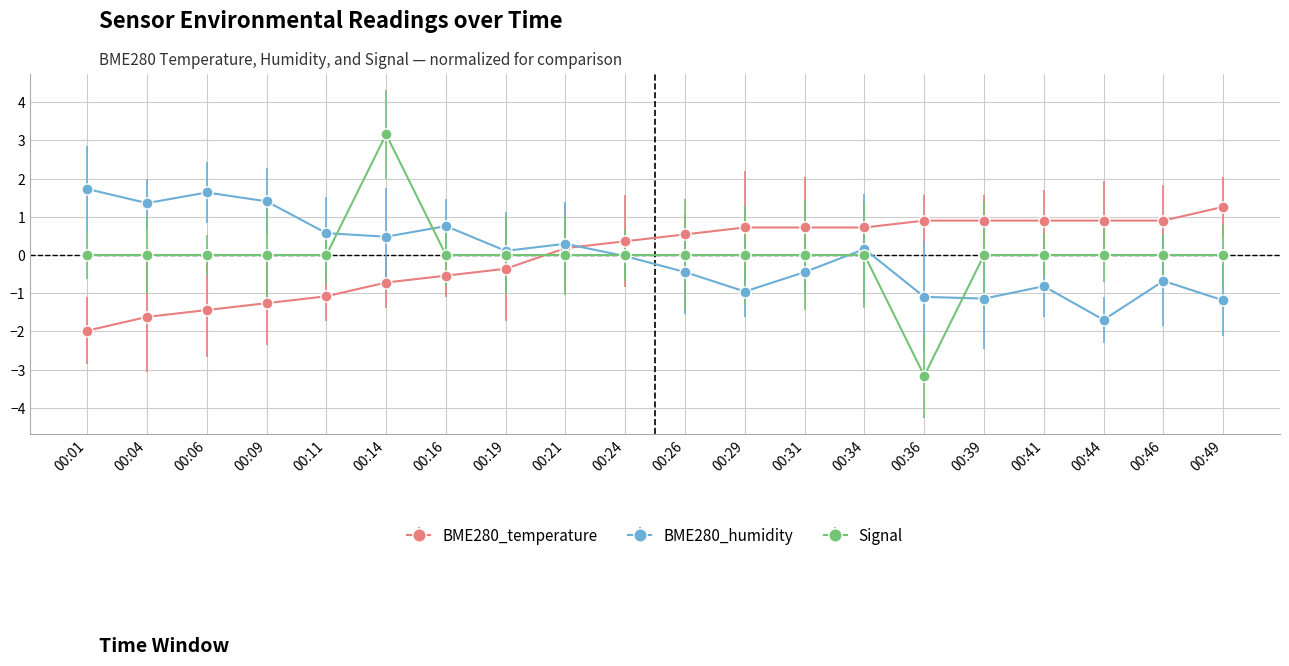

What is the difference between the highest and lowest values at 00:11?

1.7